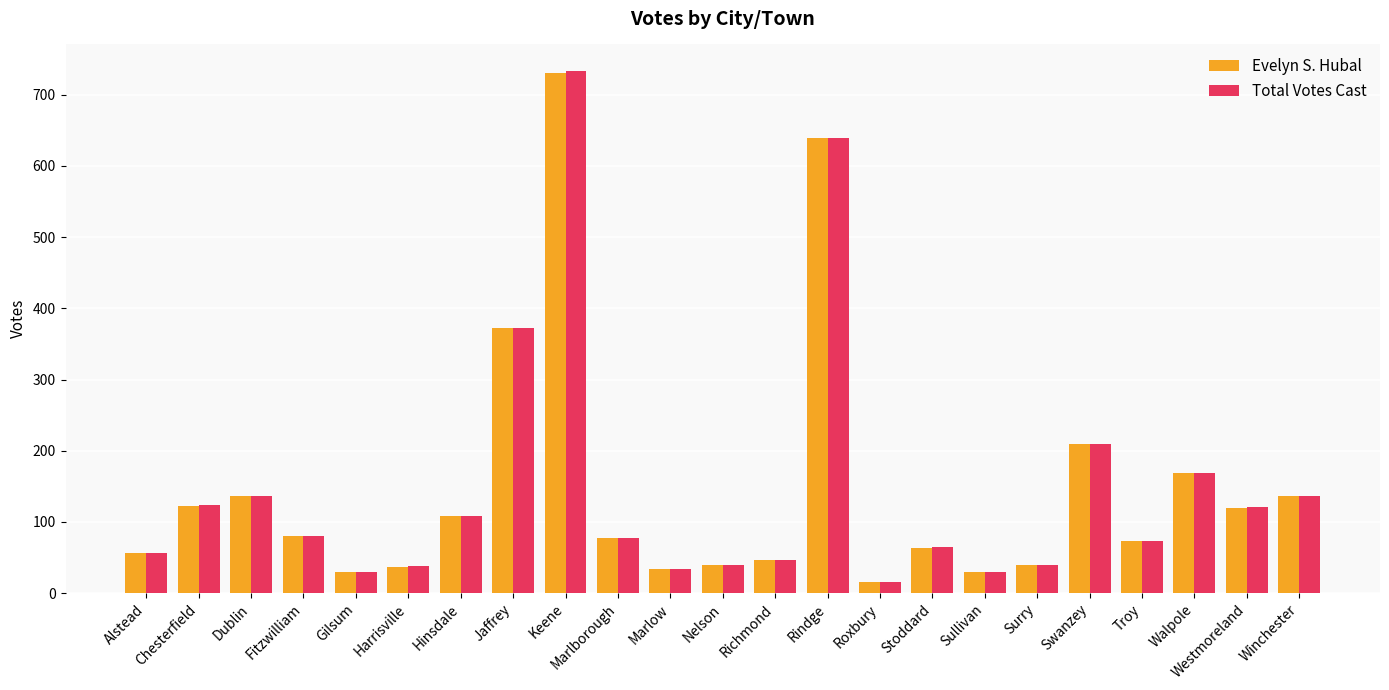

At which category does the chart reach its peak across all series?

Keene